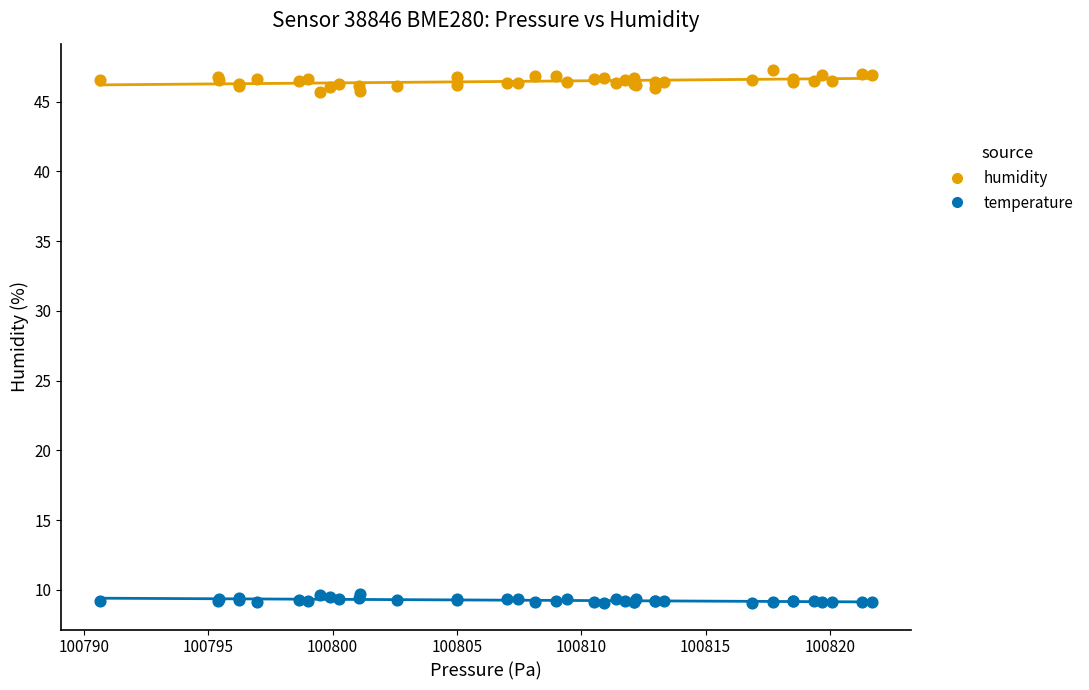

Which series contains the highest Y value?

humidity